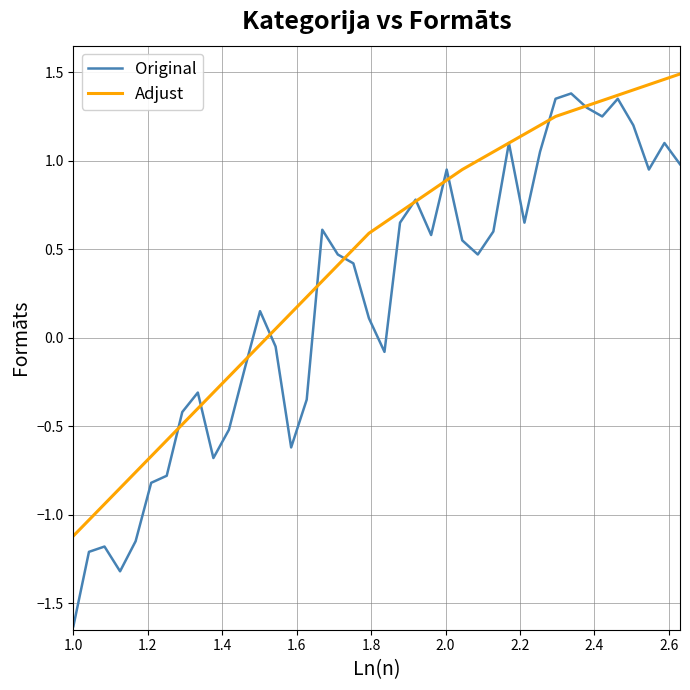

List the series in order of their overall mean, highest first.

Adjust, Original